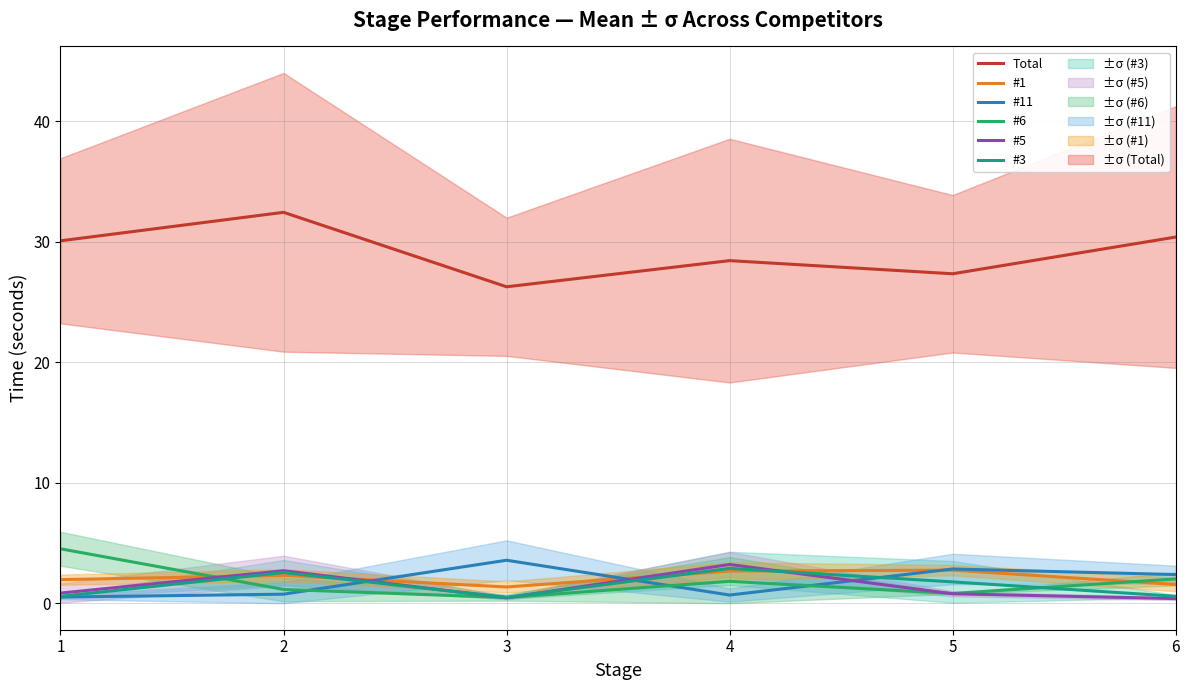

At which label does #6 reach its peak?

1